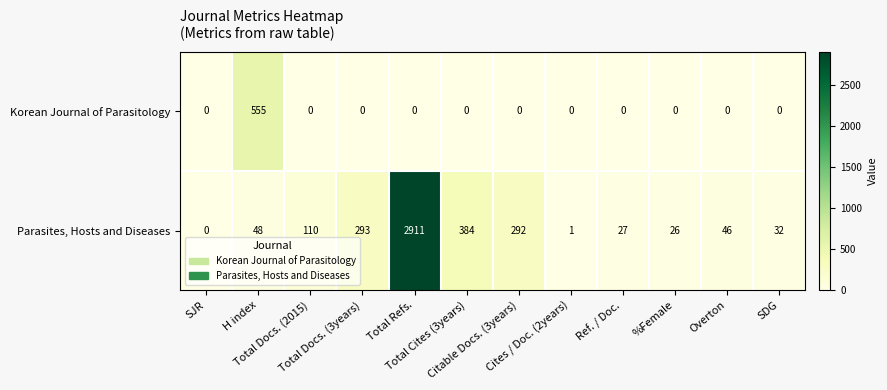

Which series has the largest total across all categories?

Parasites, Hosts and Diseases